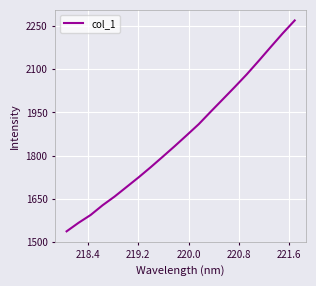

True or false: there are more than 0 points higher than both neighbors.

False